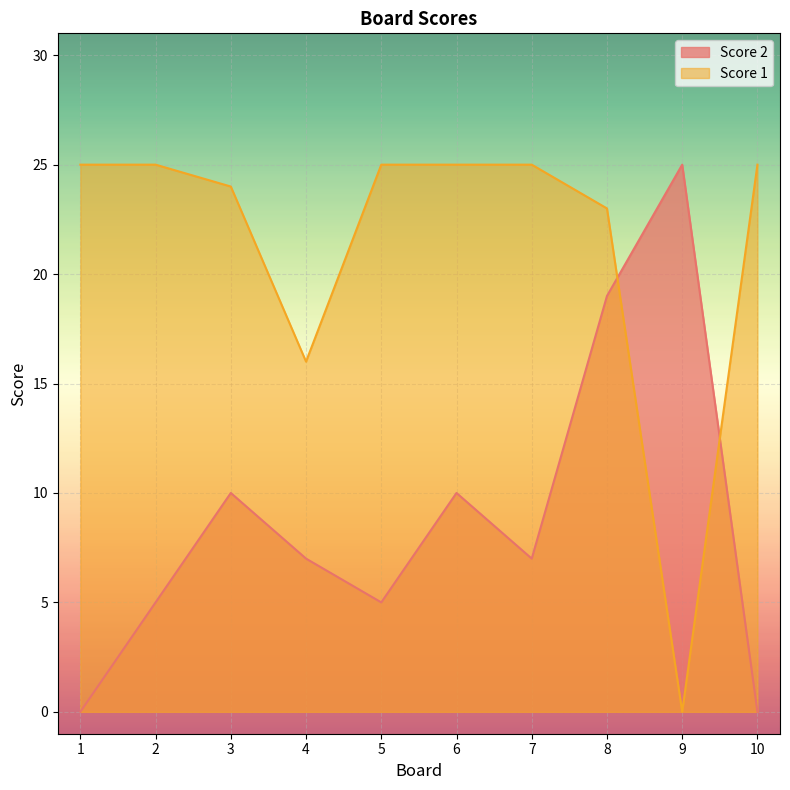

What is the maximum value for Score 2?

25